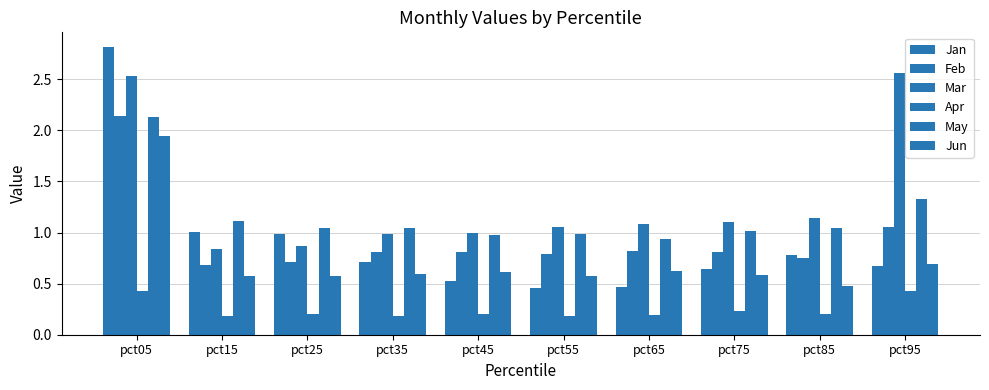

List the series in order of their peak value, lowest first.

Apr, Jun, May, Feb, Mar, Jan